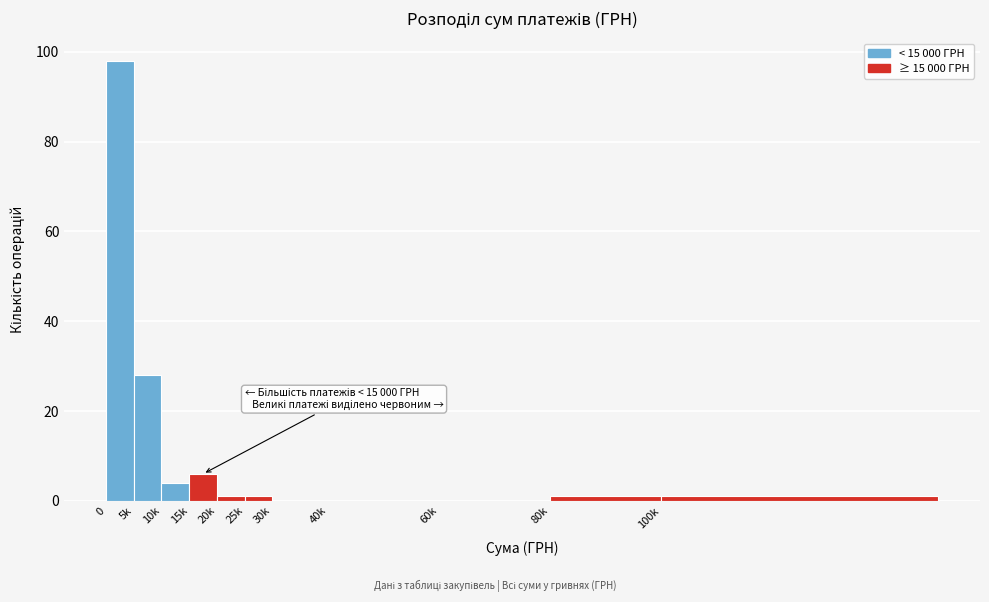

Reading left to right, what are all the values shown in this chart?

0=98	5k=28	10k=4	15k=6	20k=1	25k=1	30k=0	40k=0	60k=0	80k=1	100k=1